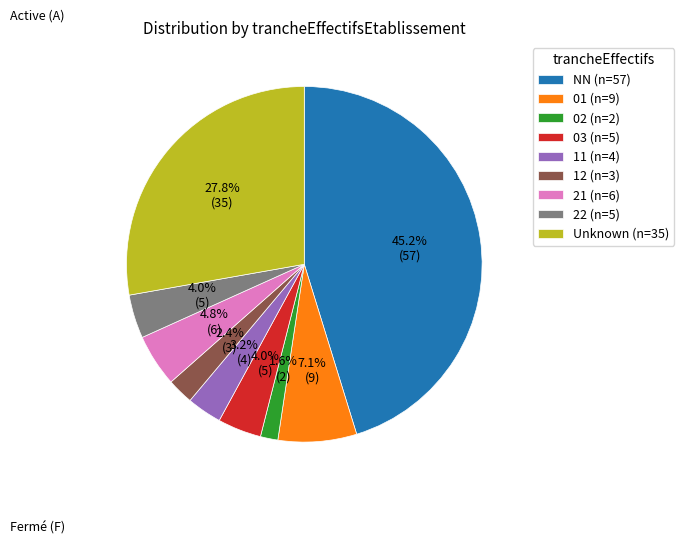

Does Unknown (n=35) represent more than half of the total?

No